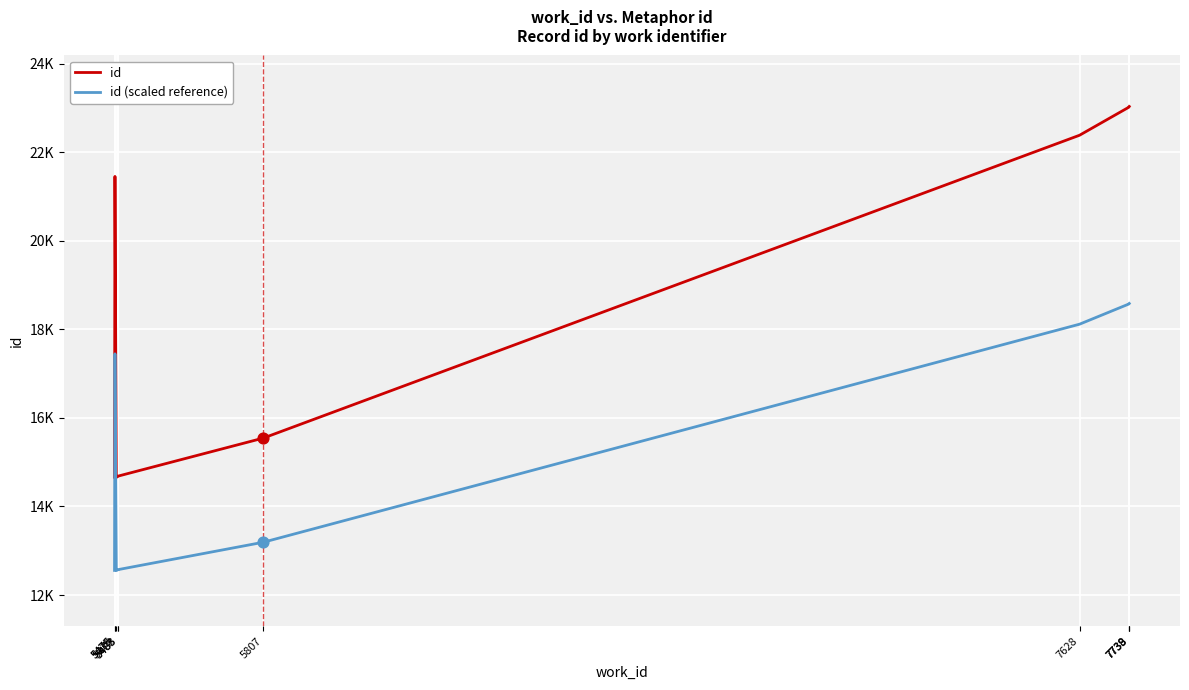

At which category is the sum across all series the highest?

7739